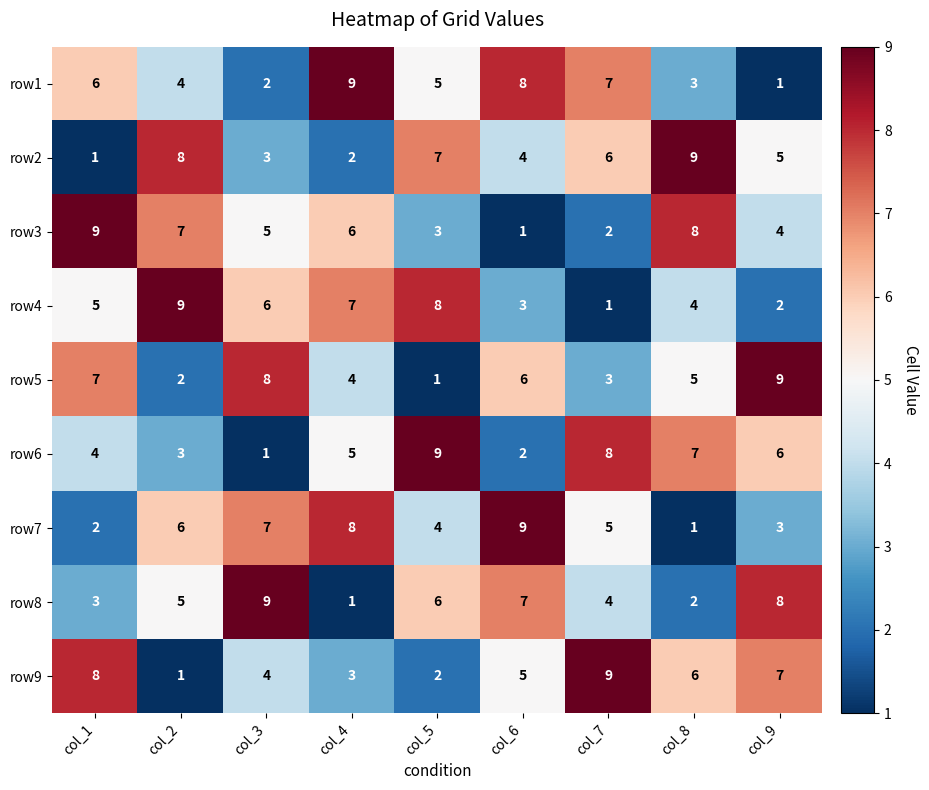

Rank the categories by row8 value from highest to lowest.

col_3, col_9, col_6, col_5, col_2, col_7, col_1, col_8, col_4